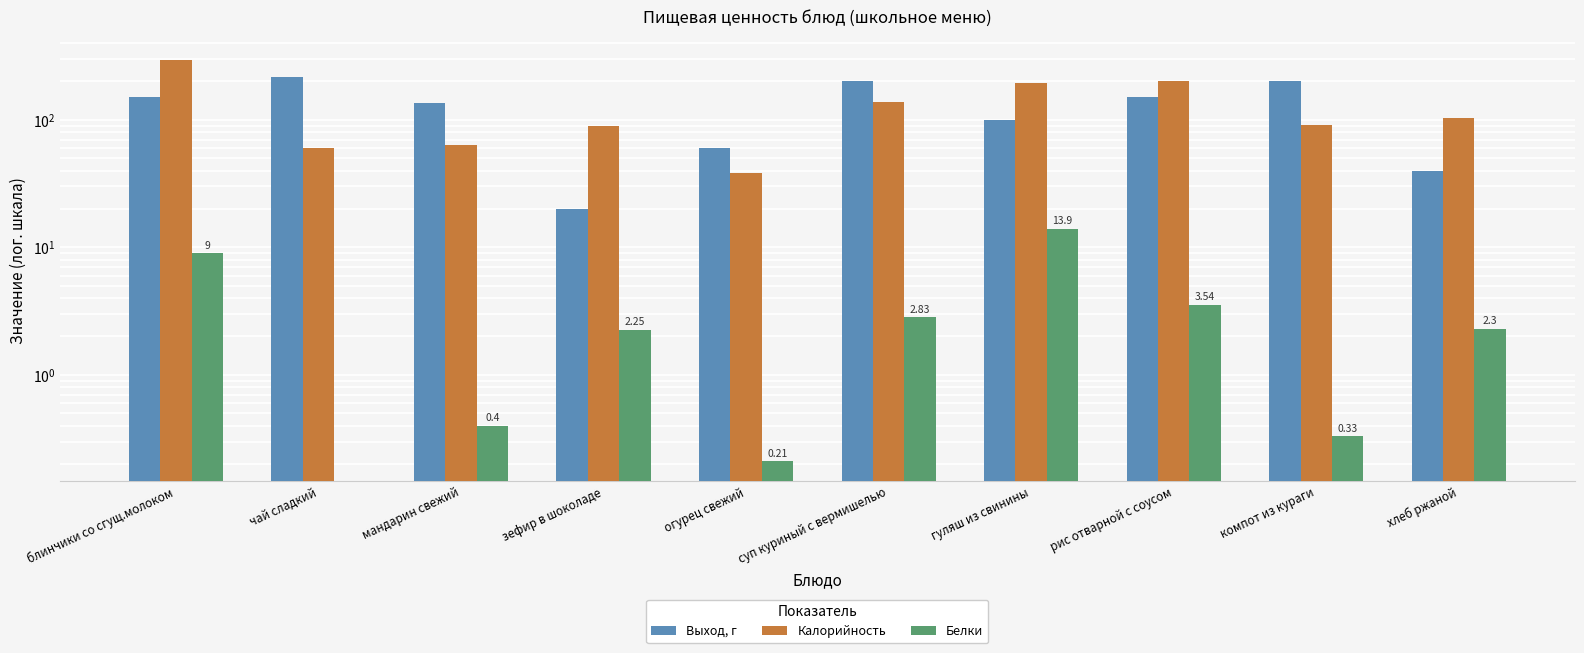

Reading left to right, what are all the values shown in this chart?

Выход, г: 150.0	215.0	135.0	20.0	60.0	200.0	100.0	150.0	200.0	40.0
Калорийность: 296.0	60.0	63.0	90.0	38.0	136.7	193.4	202.3	91.0	104.0
Белки: 9.0	0.0	0.4	2.2	0.2	2.8	13.9	3.5	0.3	2.3